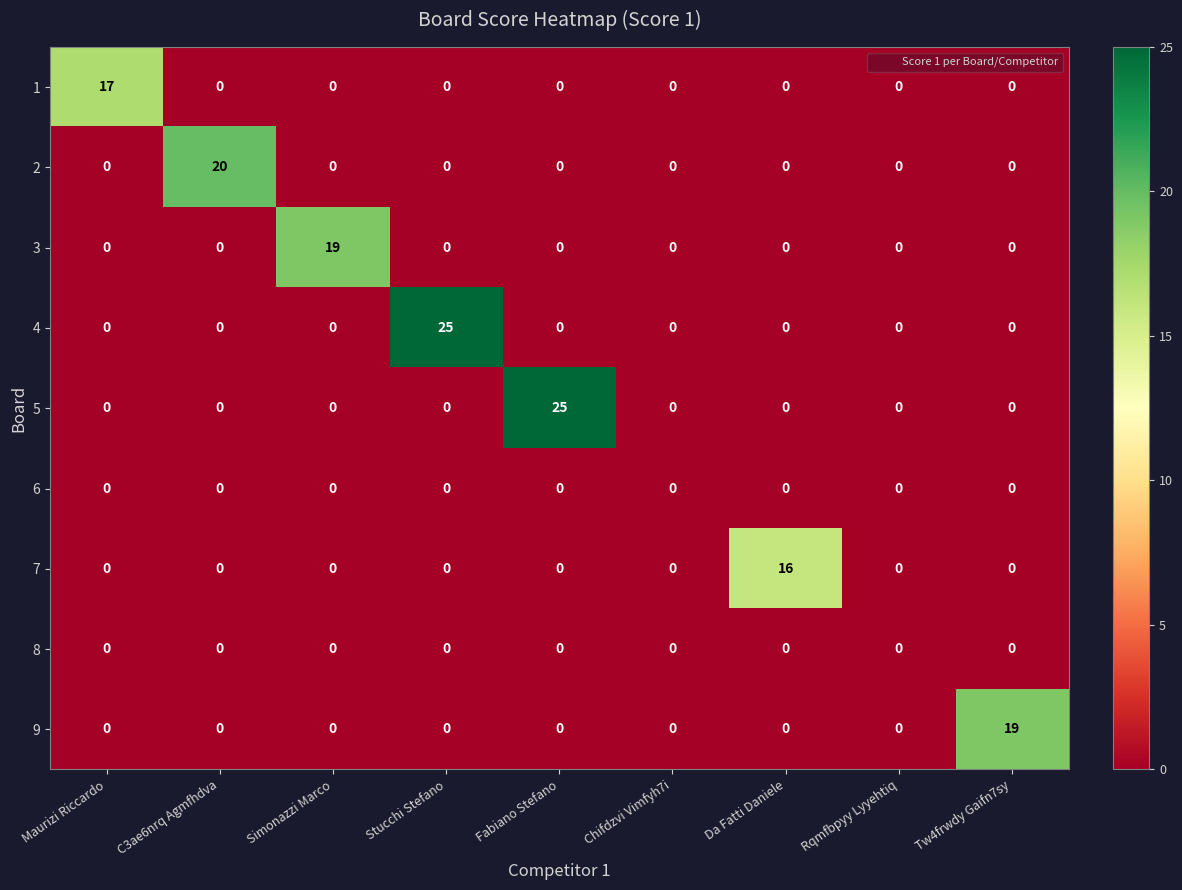

Is it true that 2 equals 0 at Fabiano Stefano?

True